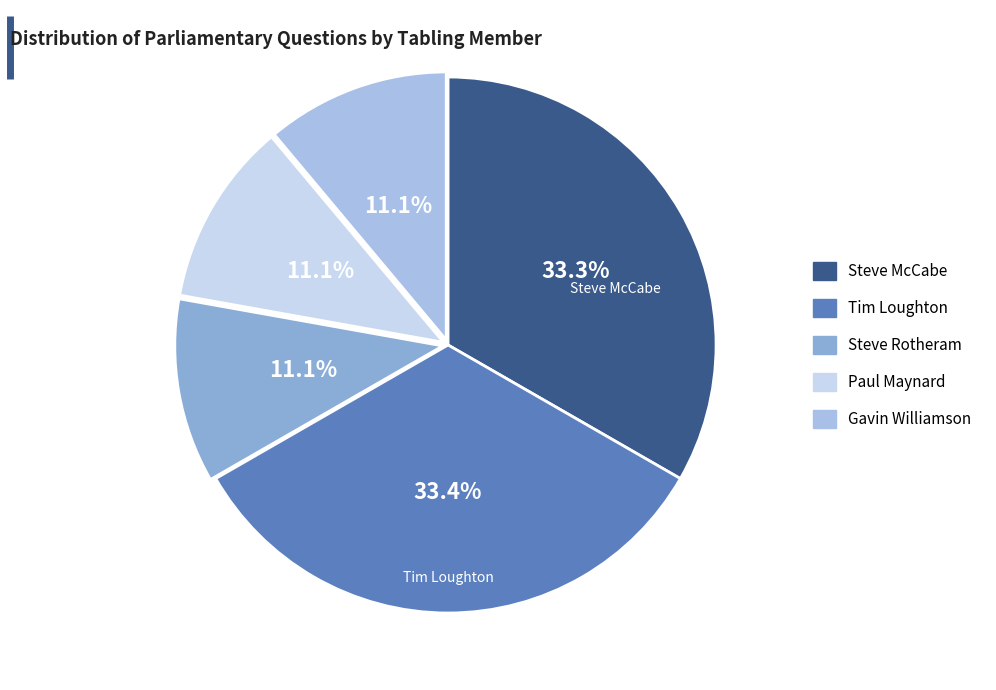

What is the smallest slice in the pie chart?

Gavin Williamson (198383)